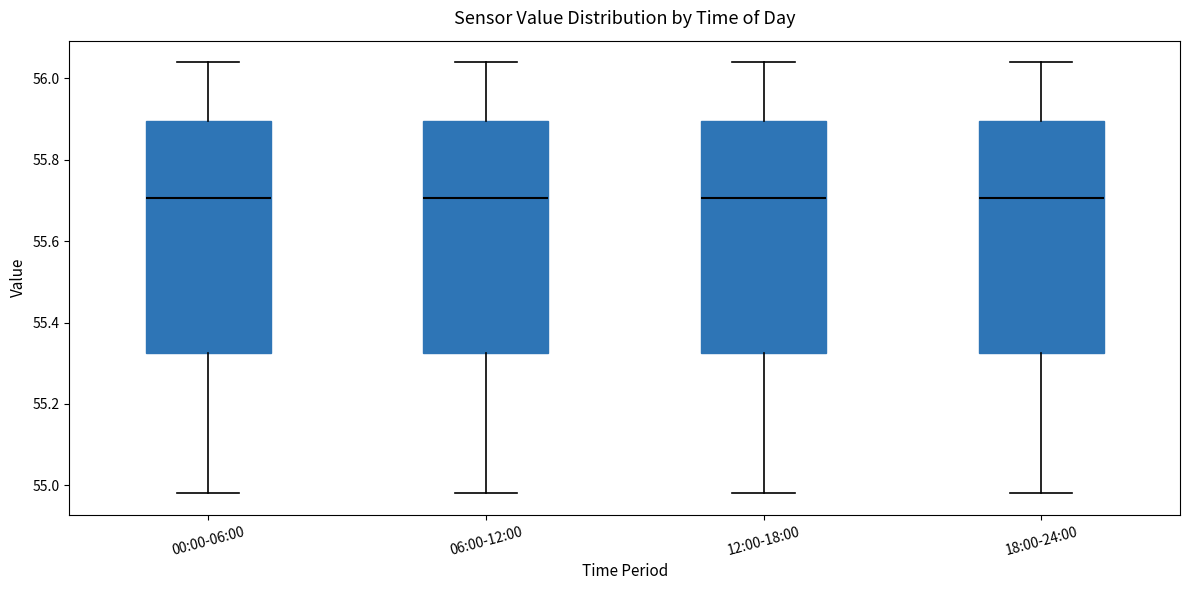

Reading left to right, read every box against the y-axis: the position of its median line, the range the box covers, and the ends of its whiskers. The values are not printed on the chart, so give them approximately, as read against the axis.

00:00-06:00: median 55.70, box 55.32 to 55.90, whiskers 54.98 to 56.04
06:00-12:00: median 55.70, box 55.32 to 55.90, whiskers 54.98 to 56.04
12:00-18:00: median 55.70, box 55.32 to 55.90, whiskers 54.98 to 56.04
18:00-24:00: median 55.70, box 55.32 to 55.90, whiskers 54.98 to 56.04